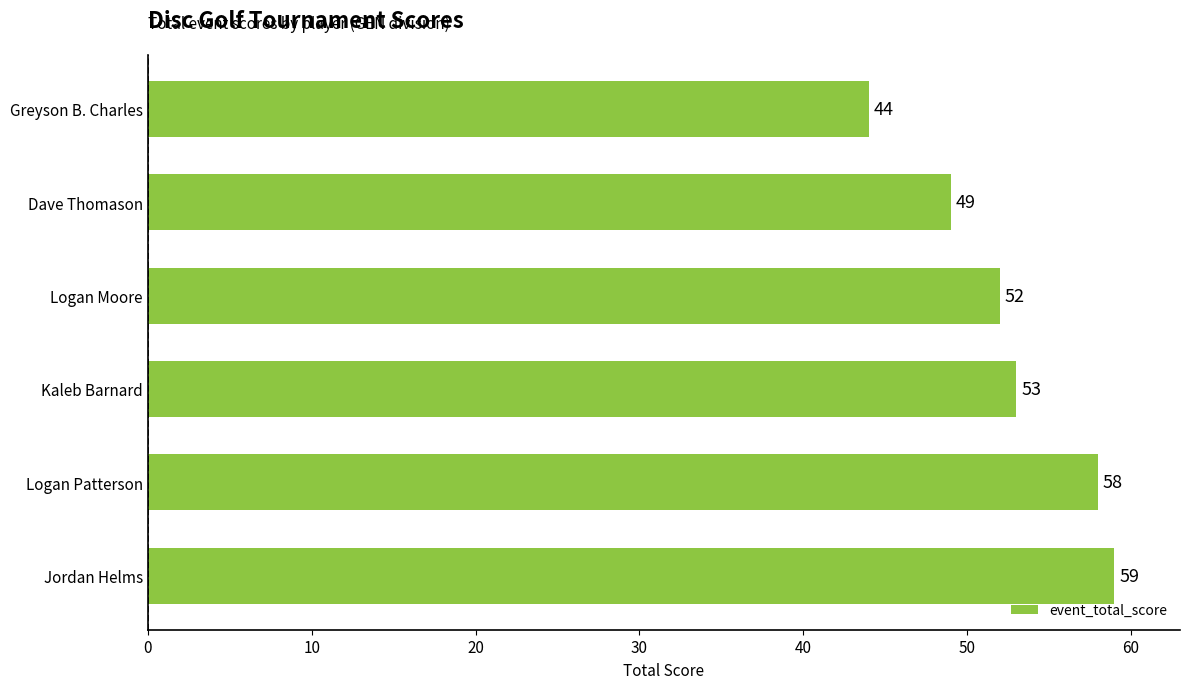

Reading top to bottom, list all the values displayed in this chart.

44	49	52	53	58	59